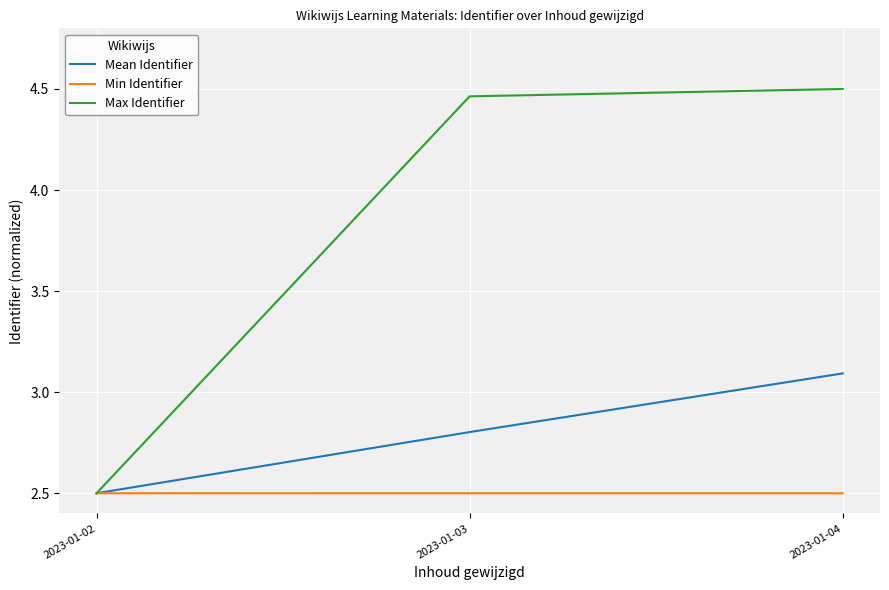

Which series has the widest spread of values?

Max Identifier